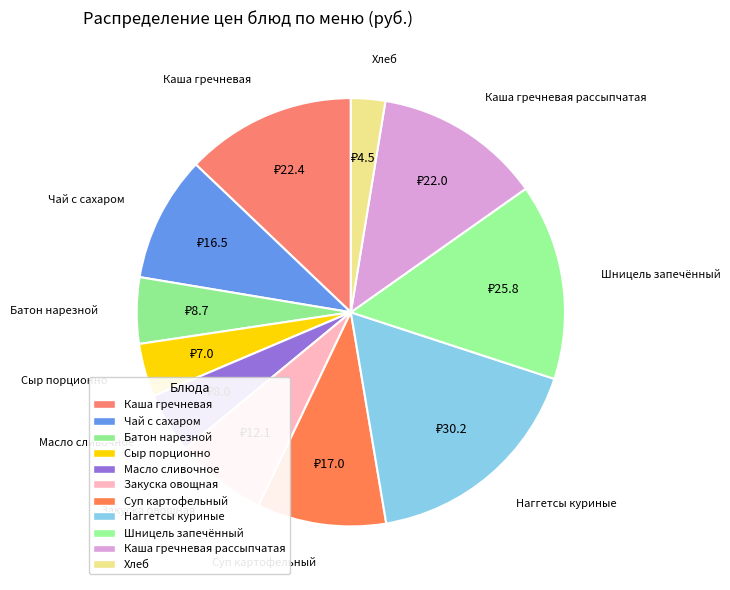

Is the sum of Масло сливочное and Шницель запечённый greater than half?

No